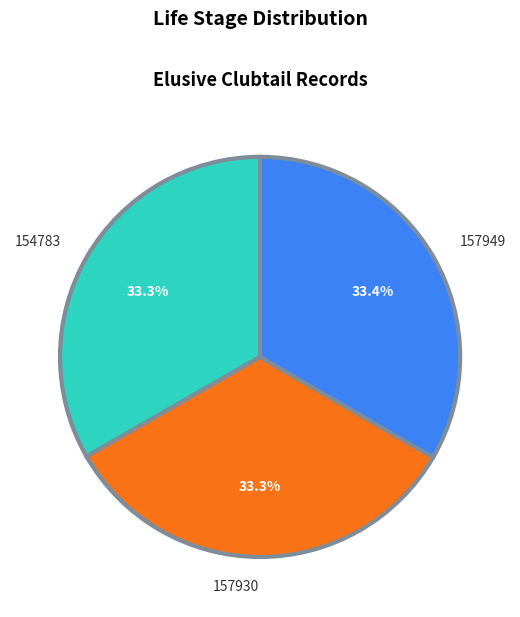

Does 157949 represent more than half of the total?

No